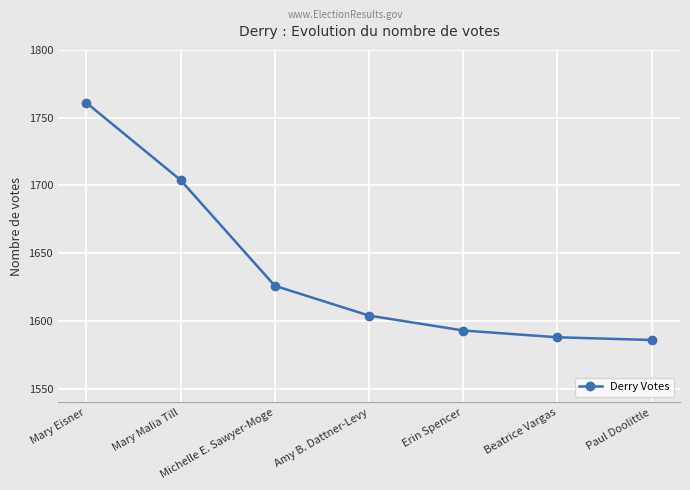

What is the greatest value displayed?

1761